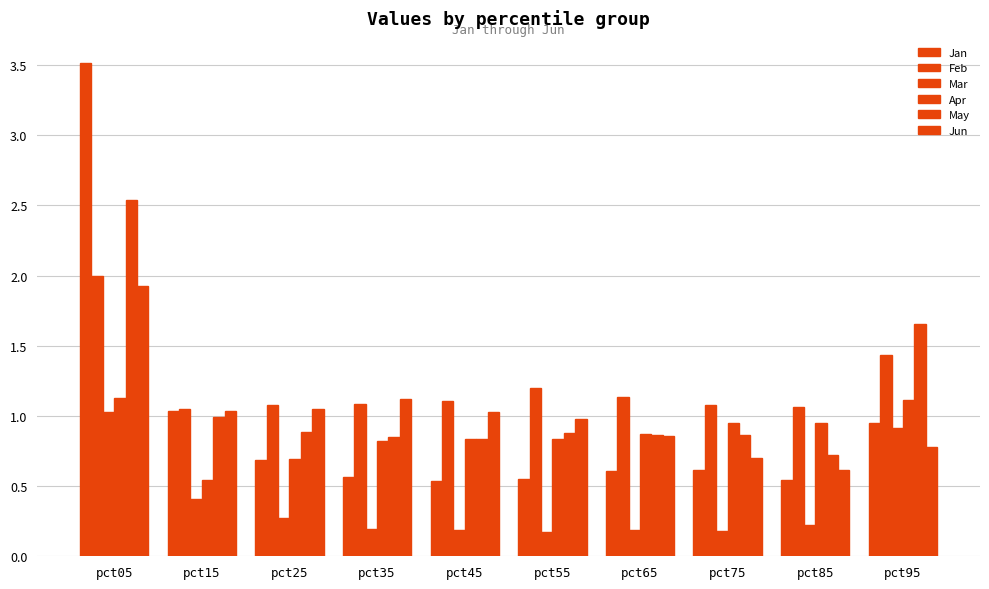

Rank the series by their maximum value, from lowest to highest.

Mar, Apr, Jun, Feb, May, Jan